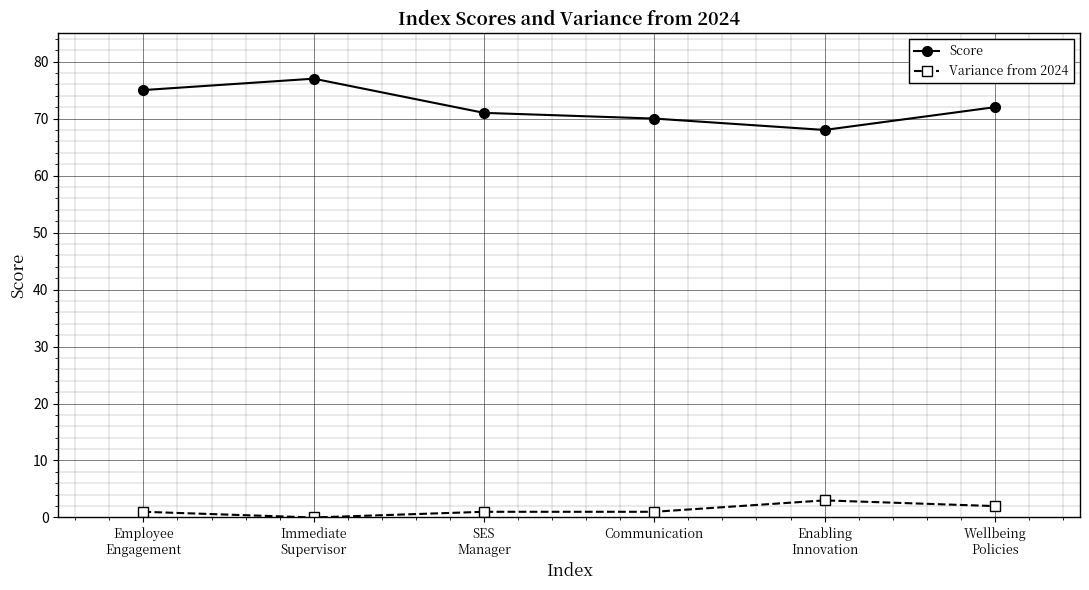

The value of Score at Enabling
Innovation is 109. True or false?

False